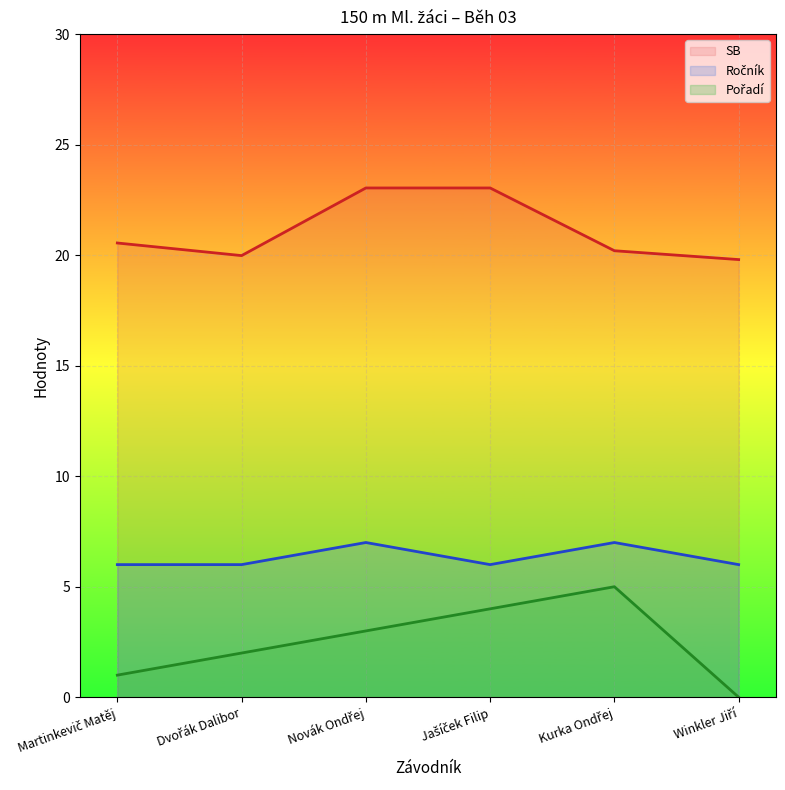

List the series in order of their overall mean, highest first.

SB, Ročník, Pořadí